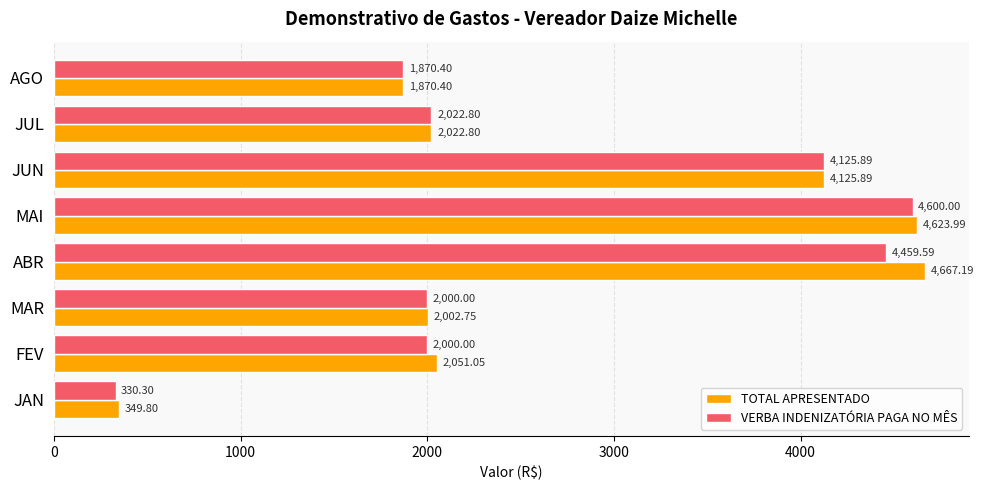

What is the highest value of the VERBA INDENIZATÓRIA PAGA NO MÊS series?

4600.0